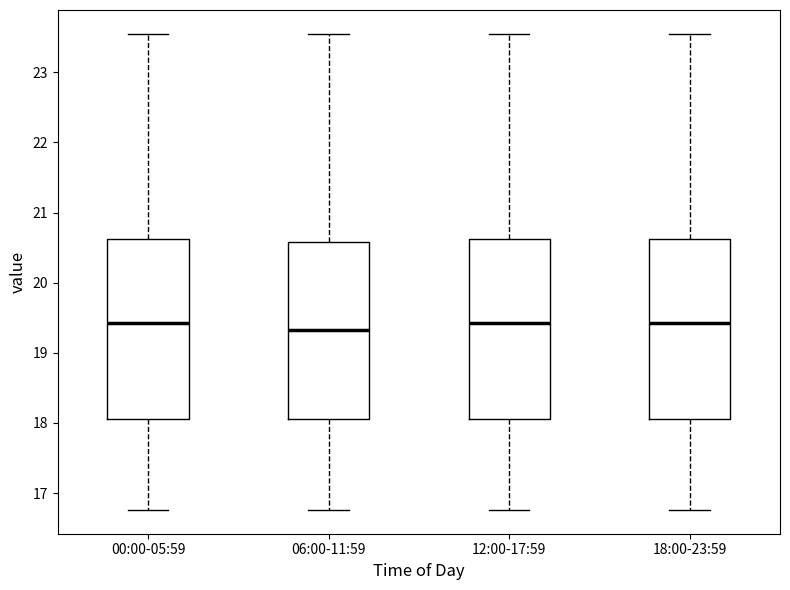

Reading left to right, transcribe this box plot: for each box, give where its median line is, the range the box spans, and where its two whiskers end, as read against the y-axis. The values are not printed on the chart, so give them approximately, as read against the axis.

00:00-05:59: median 19.4, box 18.1 to 20.6, whiskers 16.8 to 23.6
06:00-11:59: median 19.3, box 18.1 to 20.6, whiskers 16.8 to 23.6
12:00-17:59: median 19.4, box 18.1 to 20.6, whiskers 16.8 to 23.6
18:00-23:59: median 19.4, box 18.1 to 20.6, whiskers 16.8 to 23.6